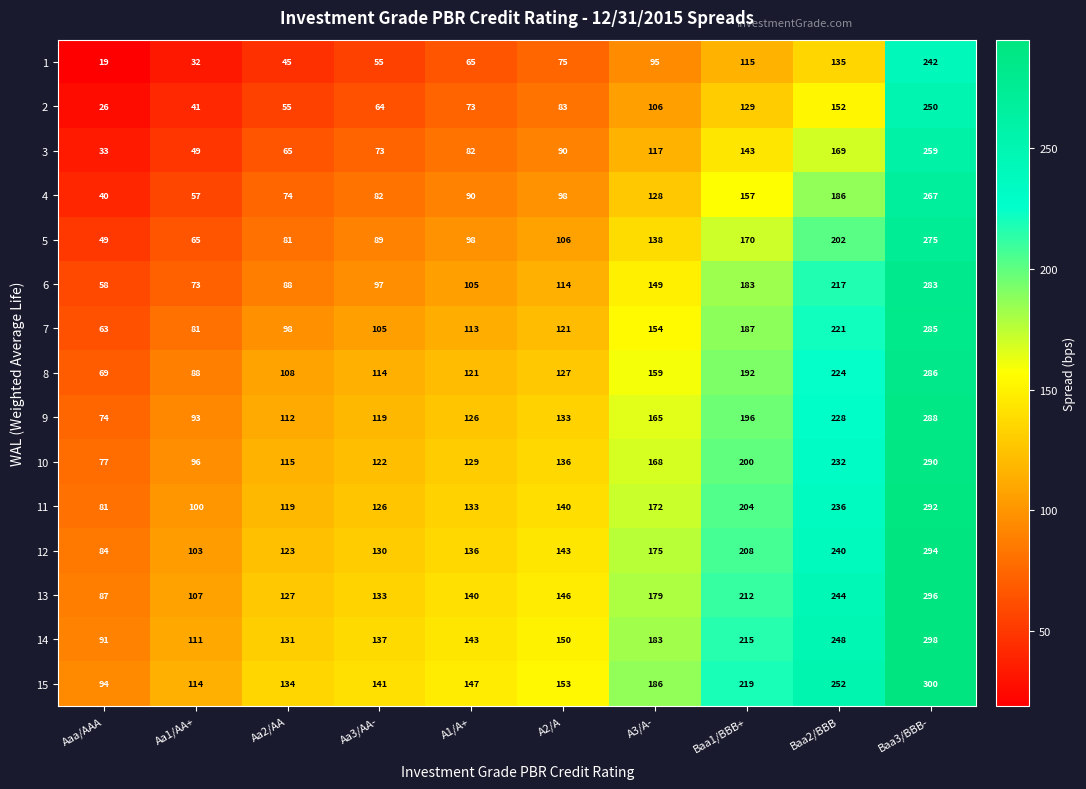

The value of 4 at Aa1/AA+ is 57. True or false?

True